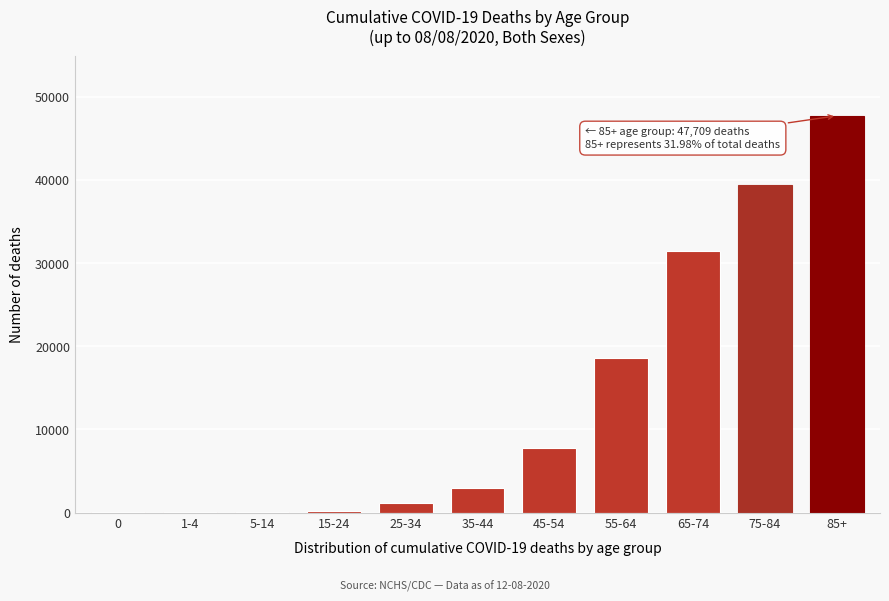

Approximately how many times larger is the value at 75-84 compared to 55-64?

2.1